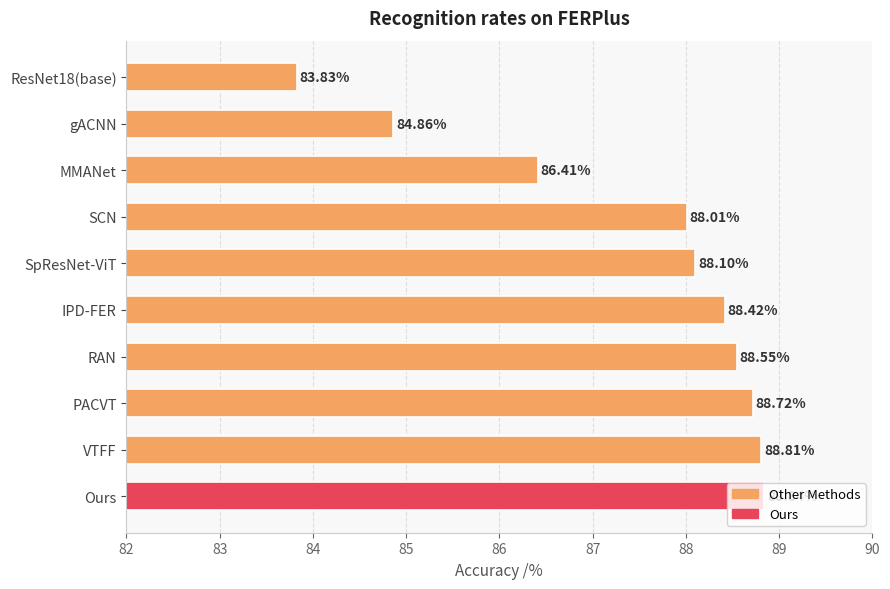

What is the label of the 9th bar from the bottom?

gACNN